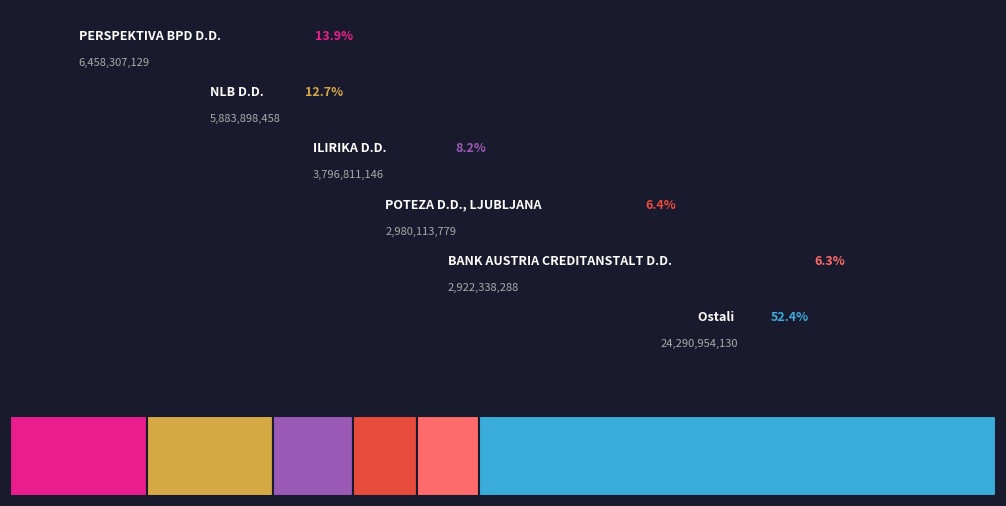

Which slice is the smallest?

BANK AUSTRIA CREDITANSTALT D.D.